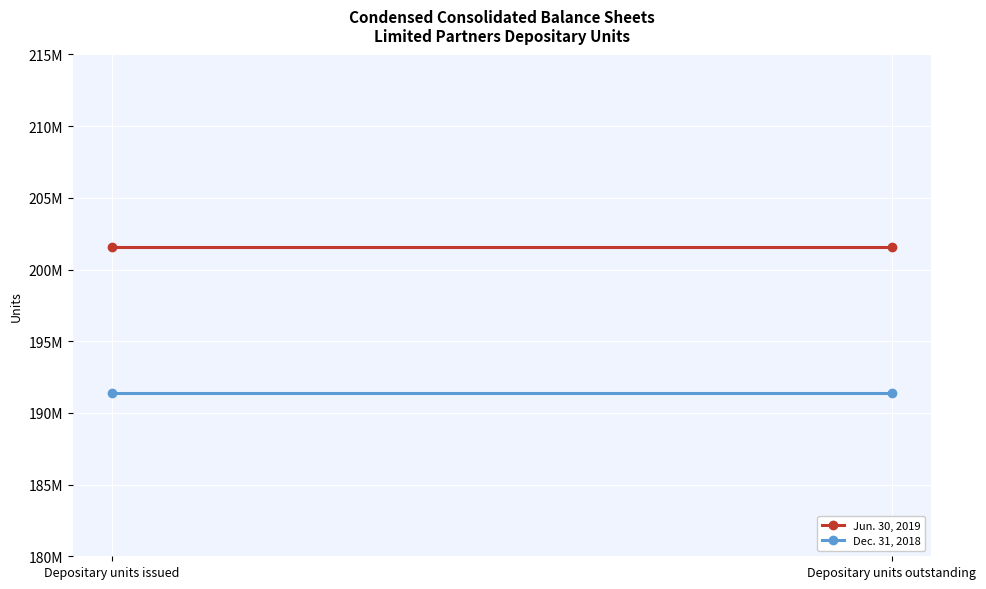

How many lines are shown in the chart?

2